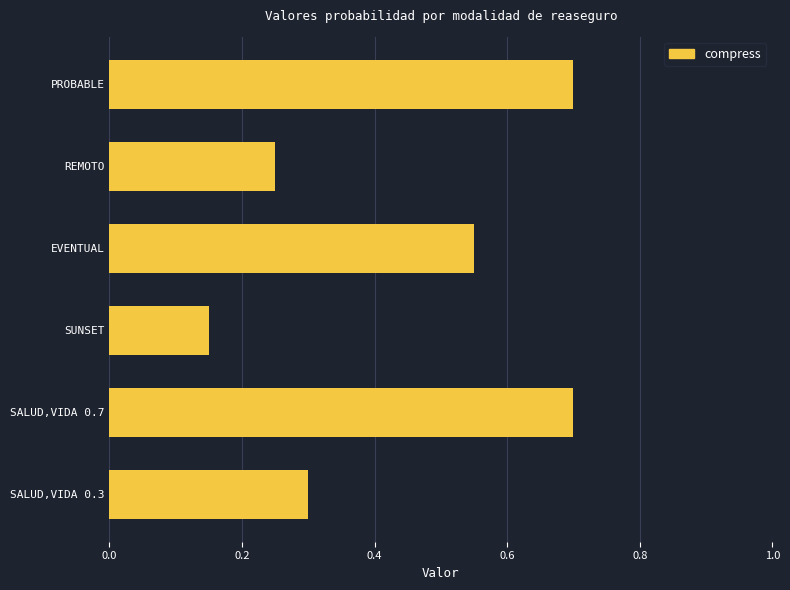

The chart shows a value of 0.5 at SALUD,VIDA 0.7. True or false?

False